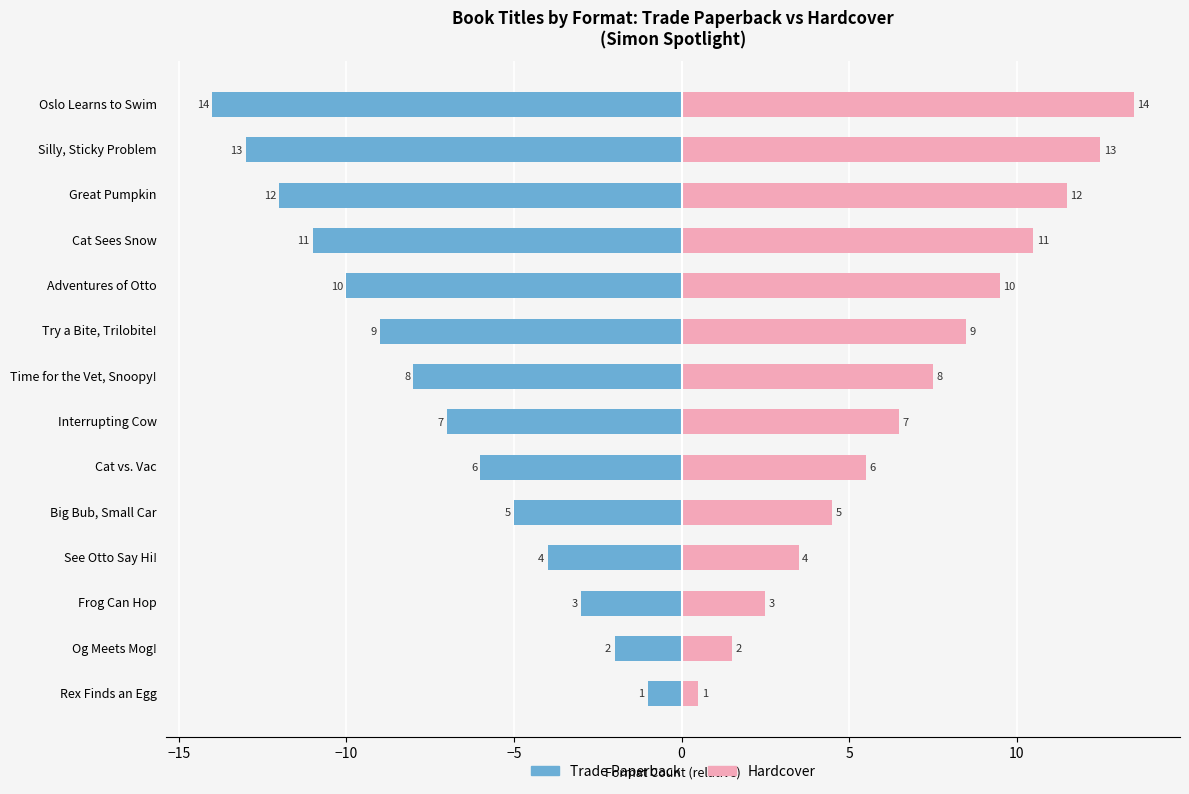

The Hardcover series shows 17.5 at Great Pumpkin. True or false?

False